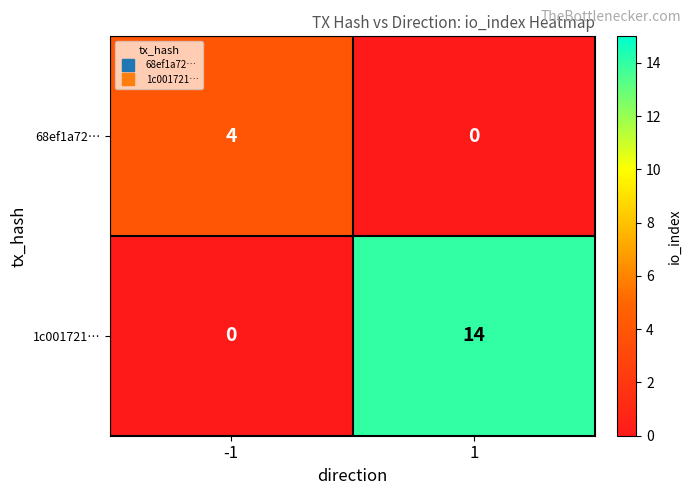

What is the difference between the highest and lowest values at 1?

14